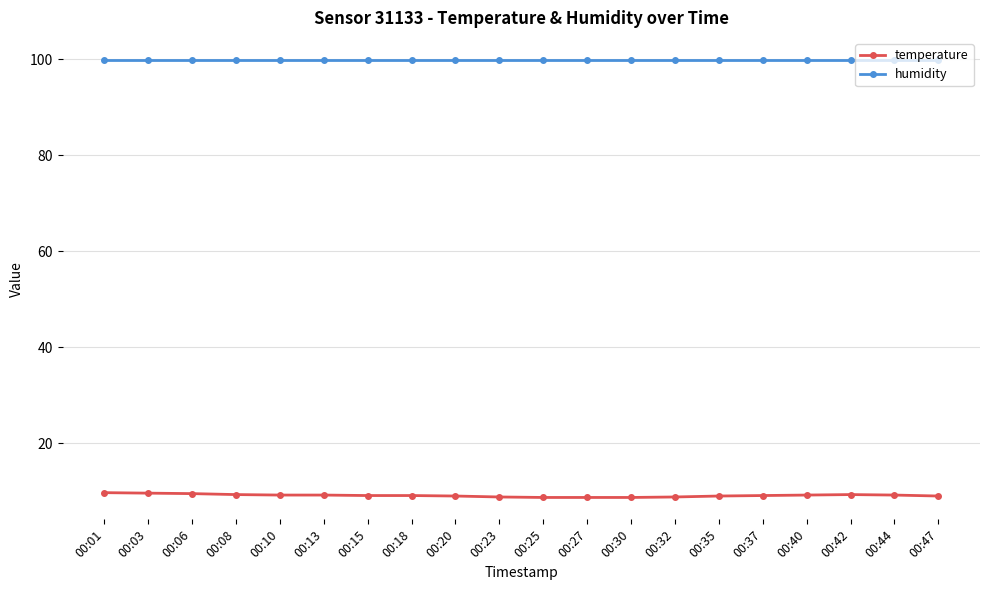

True or false: humidity and temperature cross at least once.

False